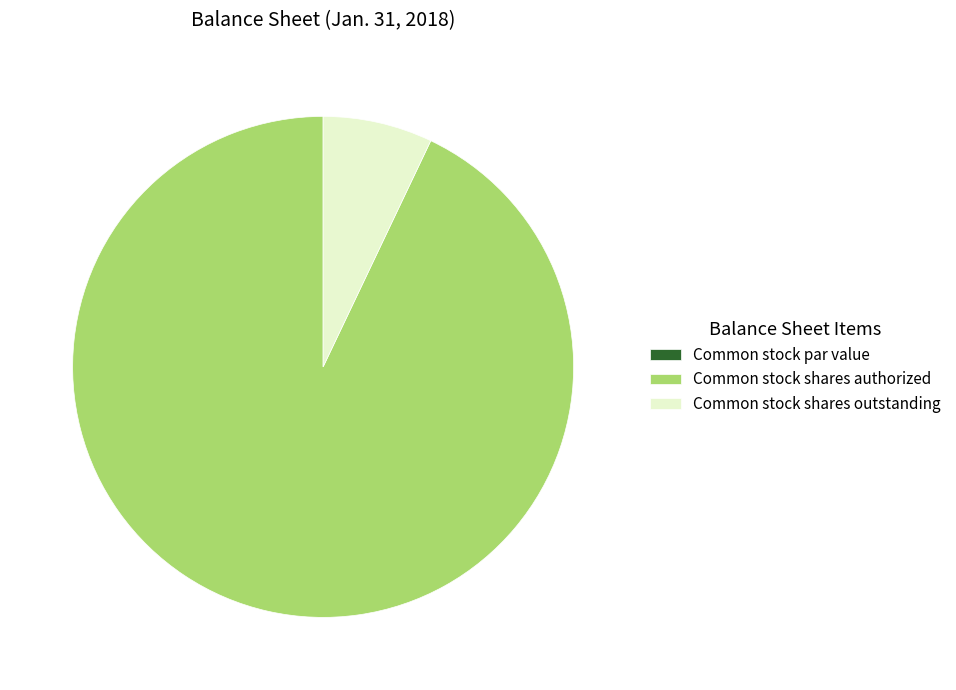

Is there a majority slice in this chart?

Yes